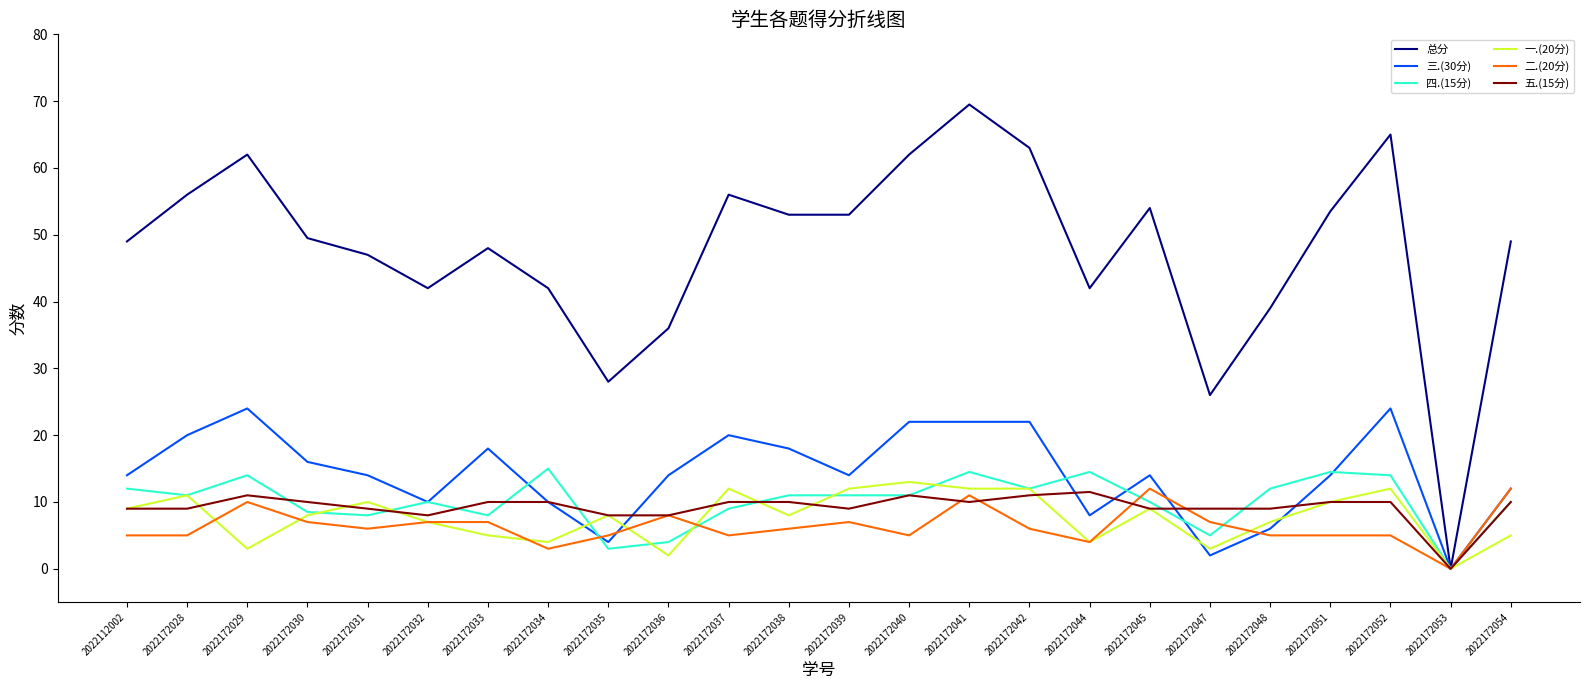

Is it true that 一.(20分) equals 11.1 at 2022172030?

False